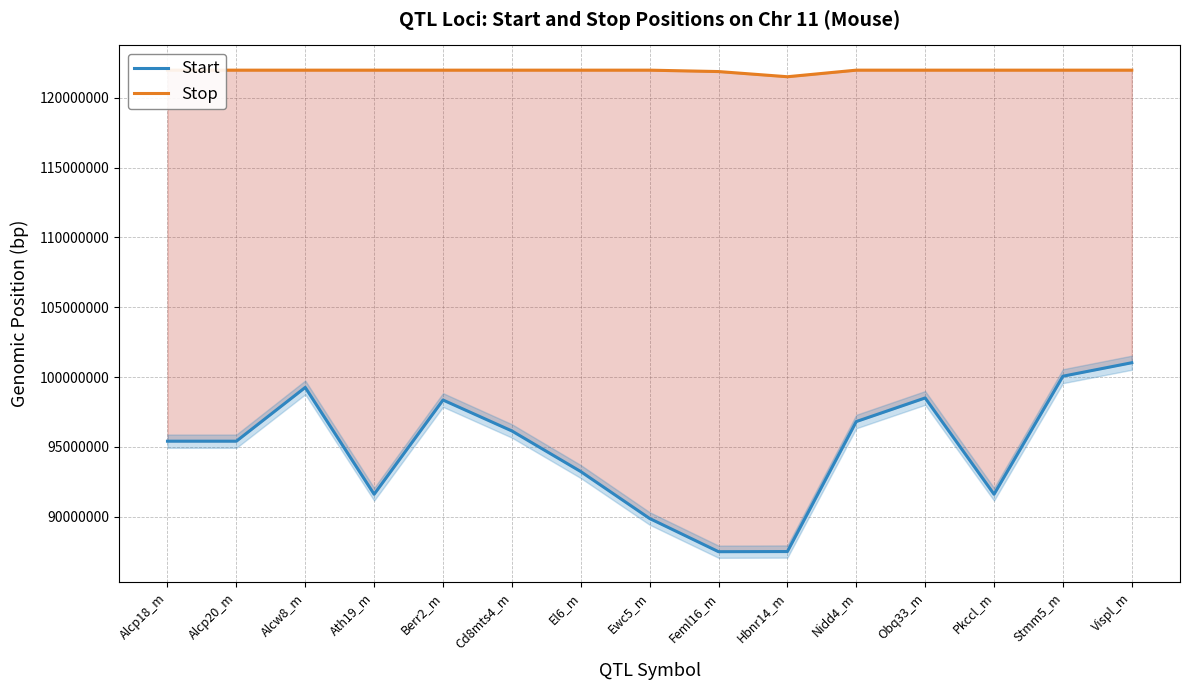

What is the label of the 14th point from the right?

Alcp20_m